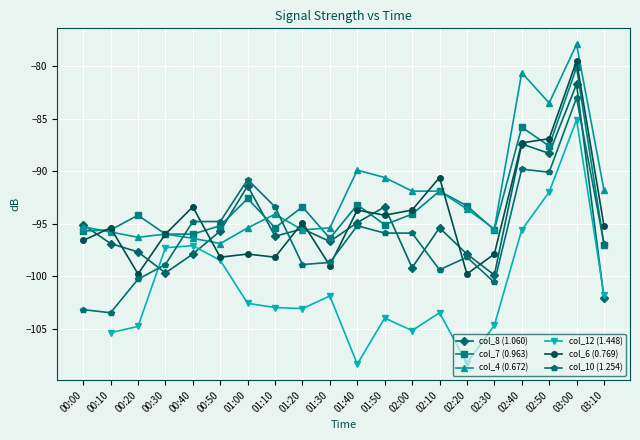

Which series ends up on top after the final intersection of col_6 (0.769) and col_8 (1.060)?

col_6 (0.769)